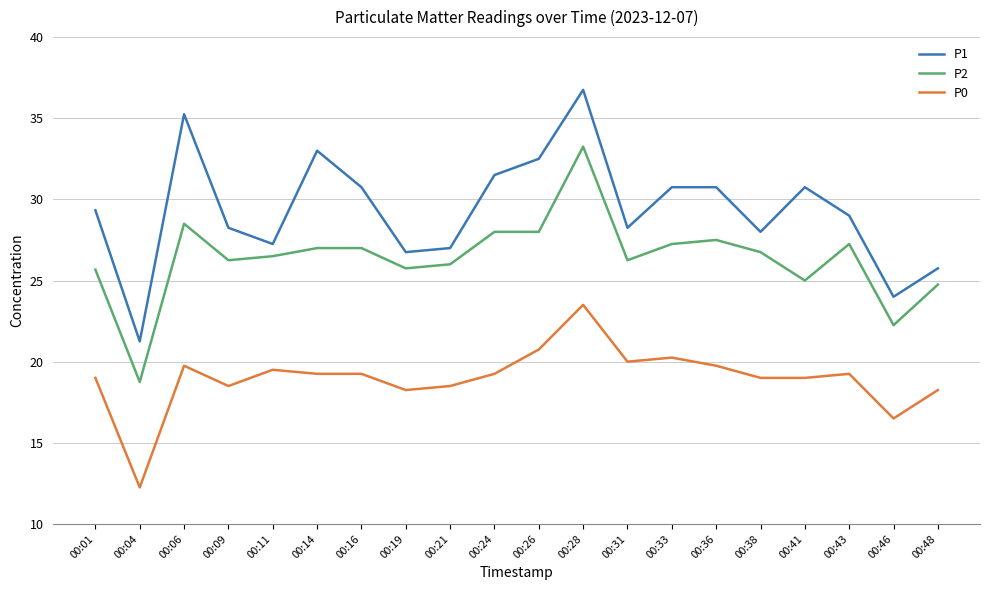

True or false: P0 and P1 intersect in this chart.

False